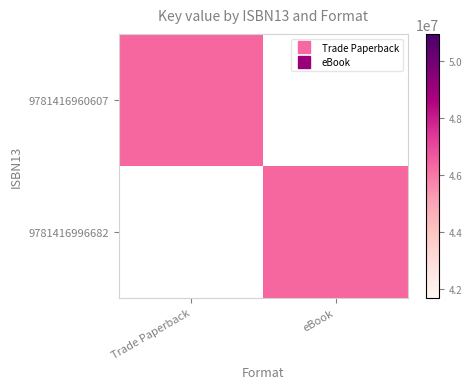

Which category has the highest value across all series?

Trade Paperback